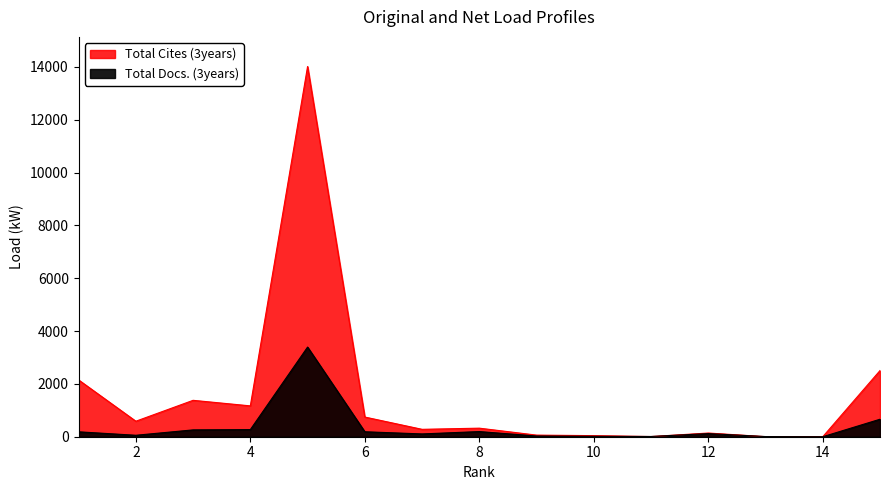

Between 10 and 3, which is larger?

3